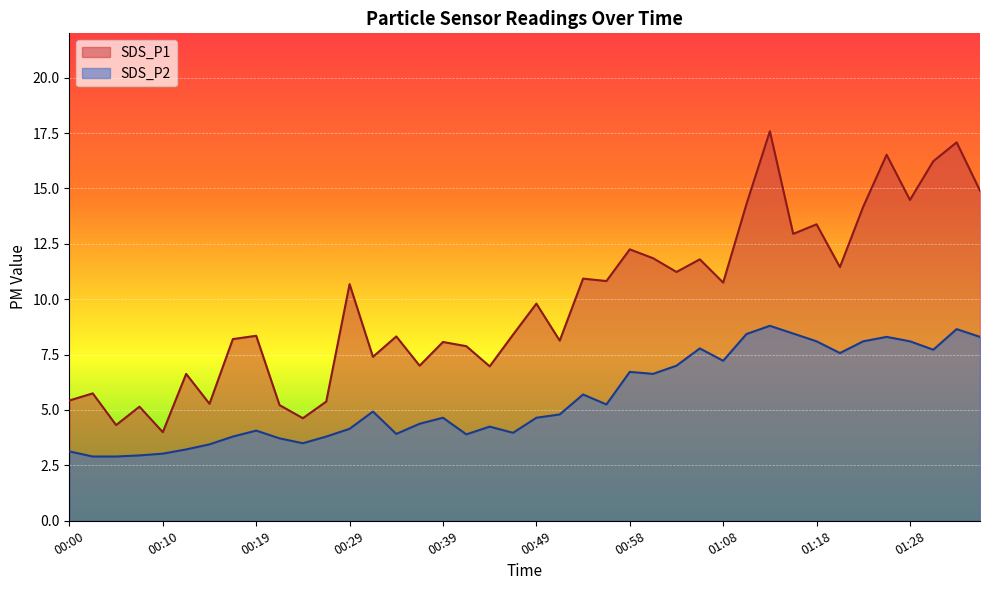

At how many categories does at least one series exceed 6?

31